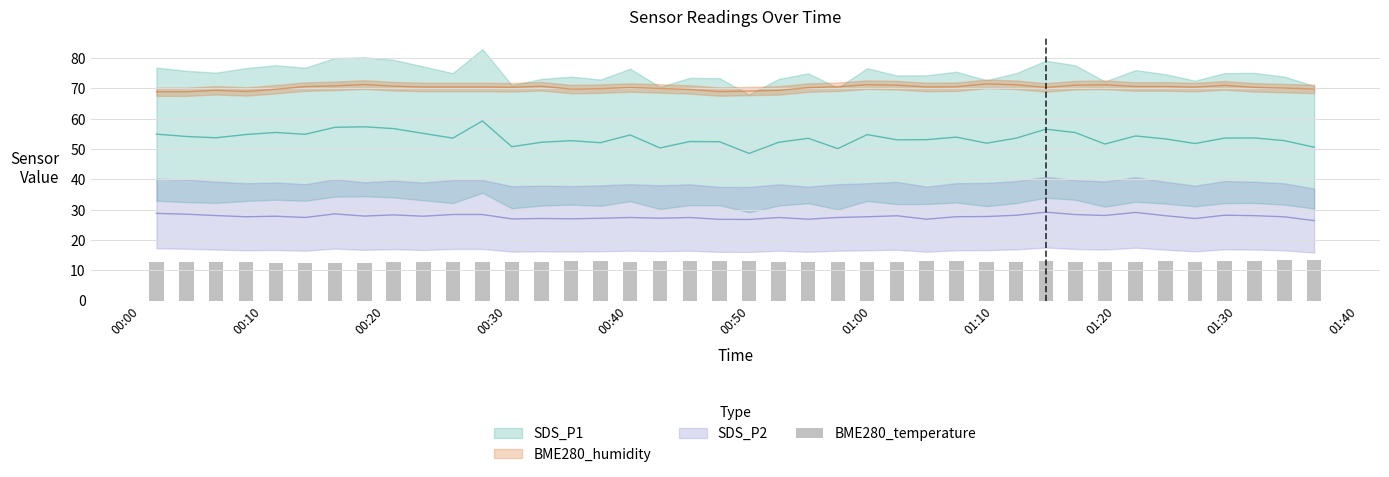

What is the difference between the maximum and second lowest values?

0.9